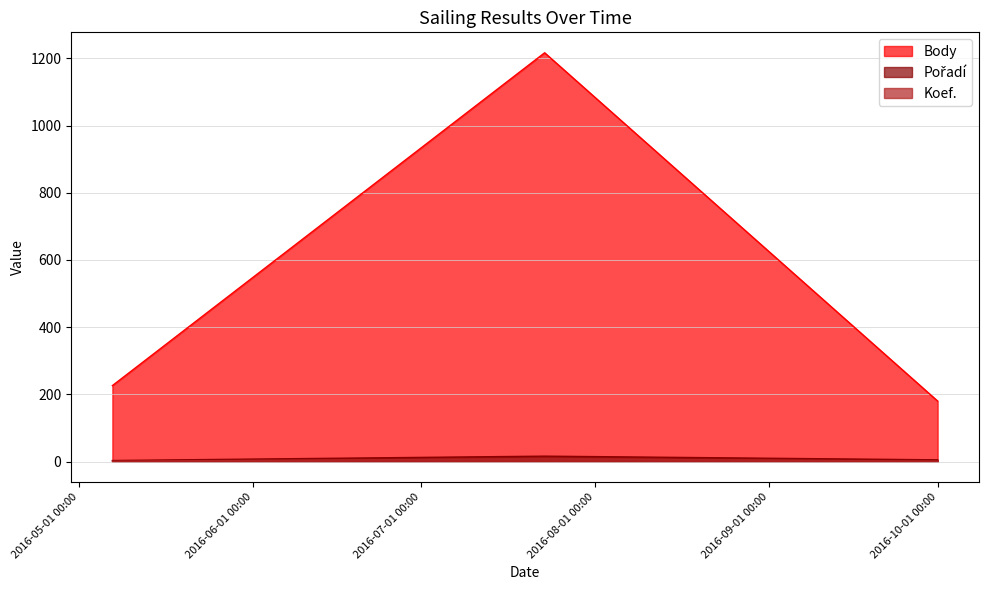

What is the greatest value displayed?

1217